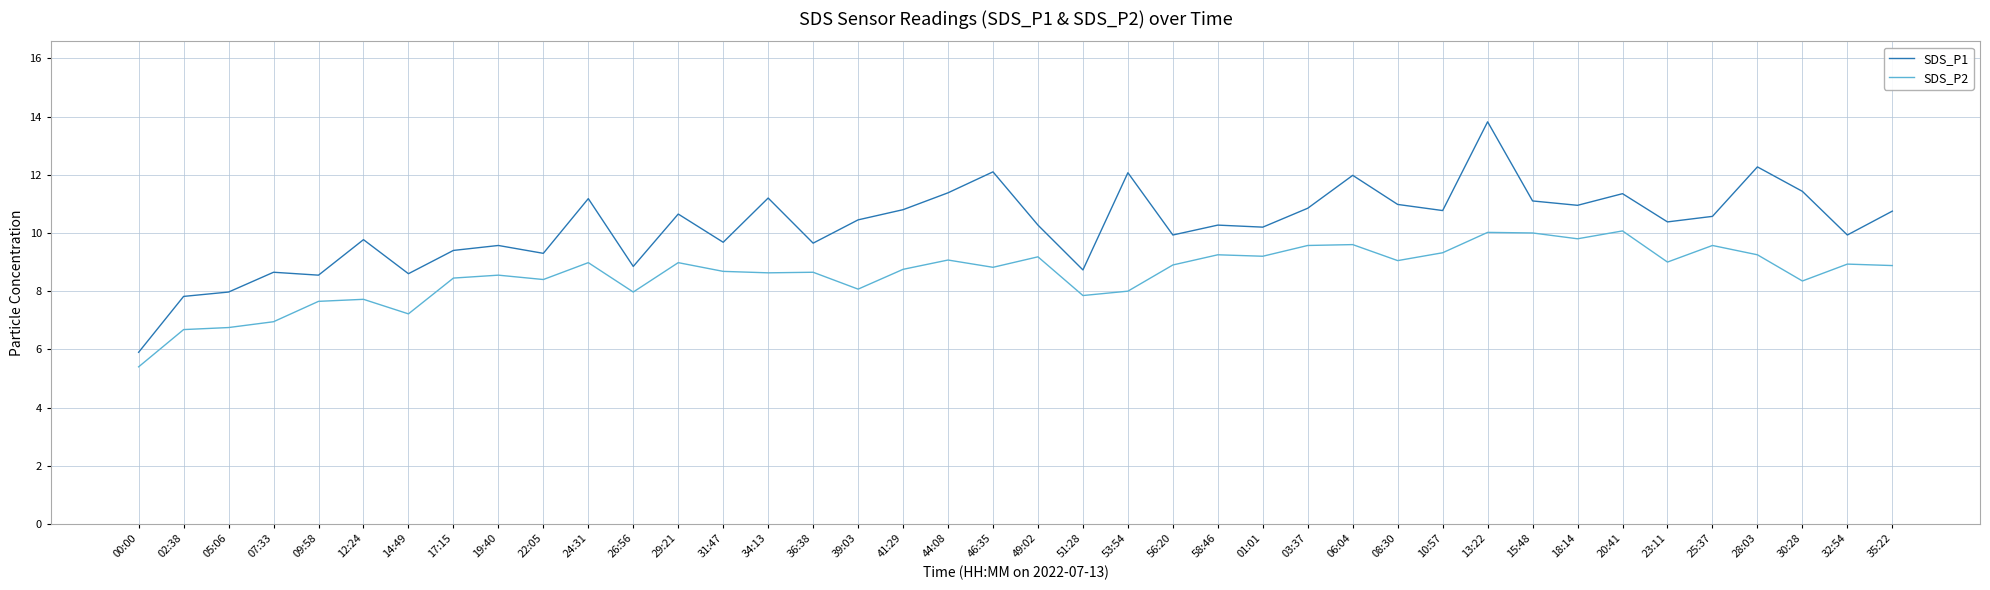

True or false: SDS_P2 and SDS_P1 intersect in this chart.

False